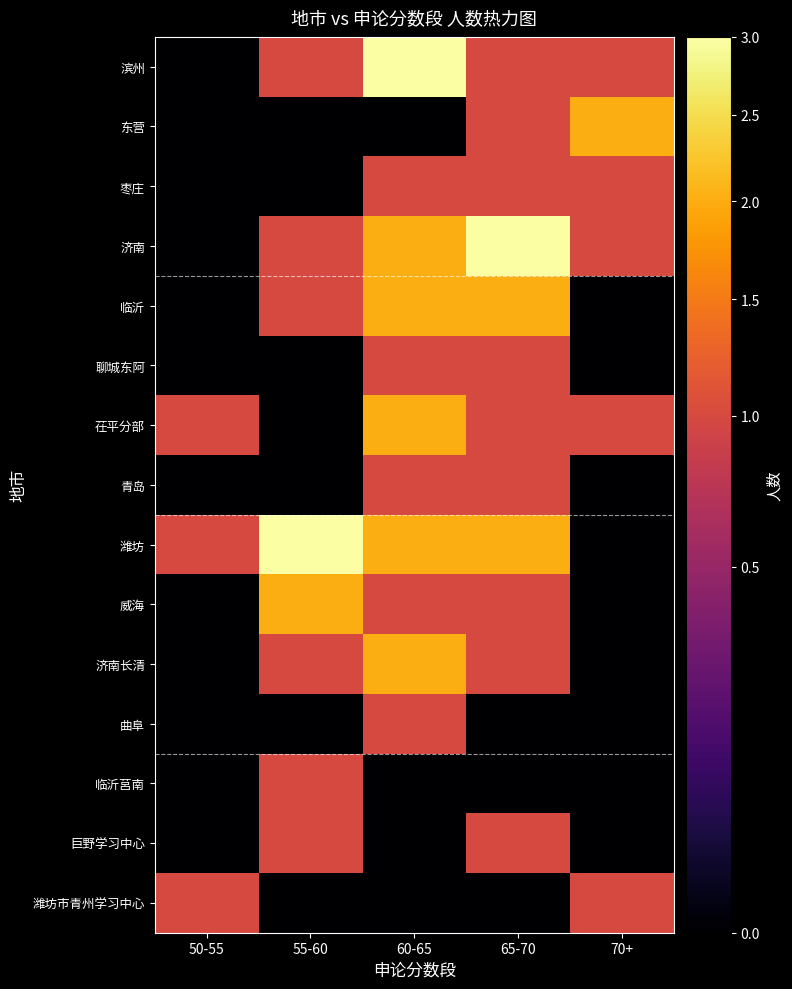

Rank the series at 65-70 from highest to lowest value.

济南, 临沂, 潍坊, 滨州, 东营, 枣庄, 聊城东阿, 茌平分部, 青岛, 威海, 济南长清, 巨野学习中心, 曲阜, 临沂莒南, 潍坊市青州学习中心